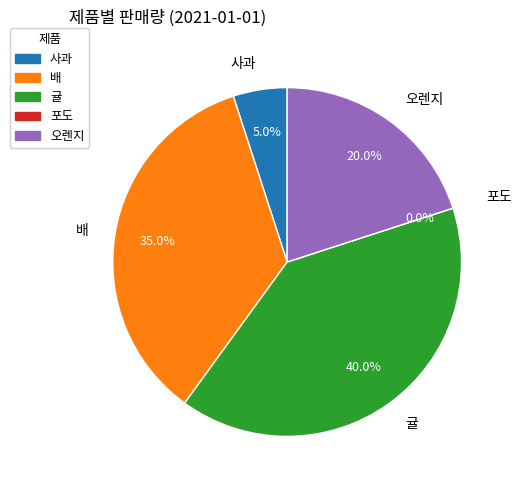

Which category has the smallest portion of the pie?

포도